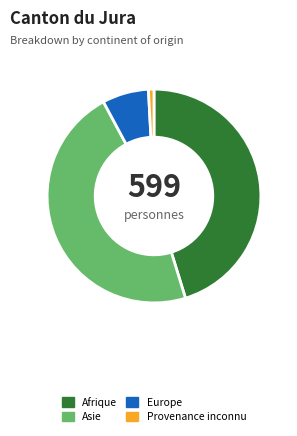

Which has a higher value, Afrique or Europe?

Afrique